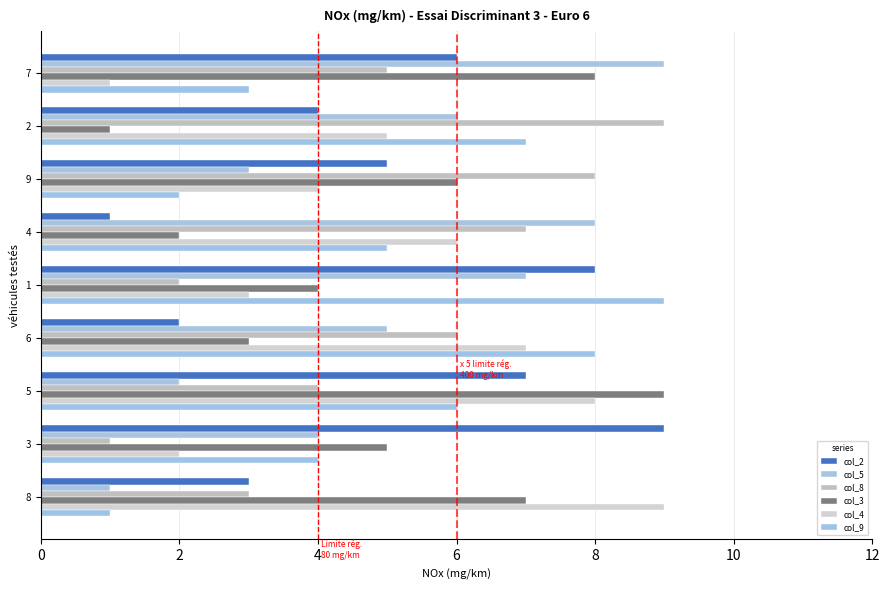

Which label corresponds to the largest value in the chart?

3